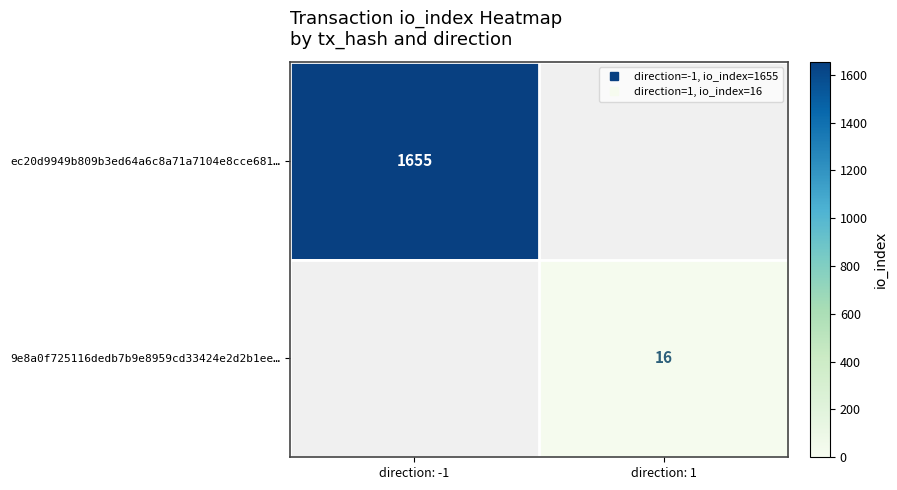

At direction: 1, list the series in order from smallest to largest.

ec20d9949b809b3ed64a6c8a71a7104e8cce681…, 9e8a0f725116dedb7b9e8959cd33424e2d2b1ee…